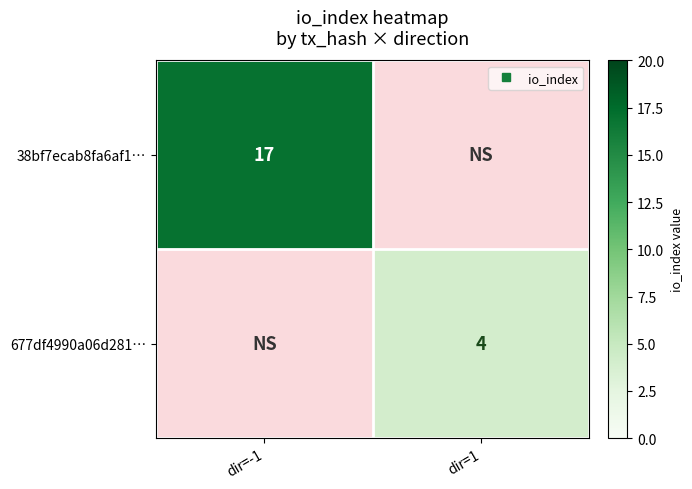

At which label is 677df4990a06d281… closest to 2?

dir=-1